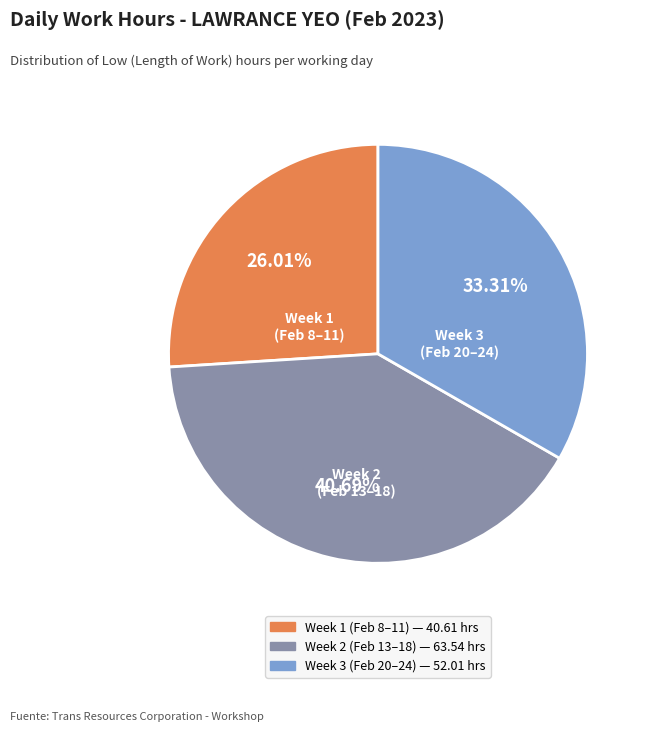

Is there any slice that represents more than half of the pie?

No